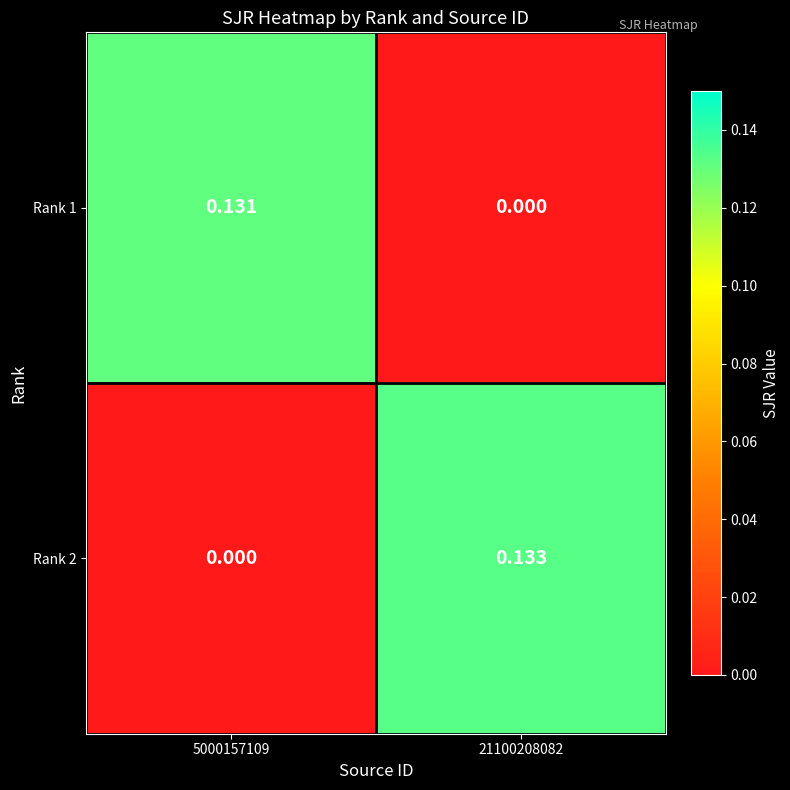

Count the number of data series in this chart.

2